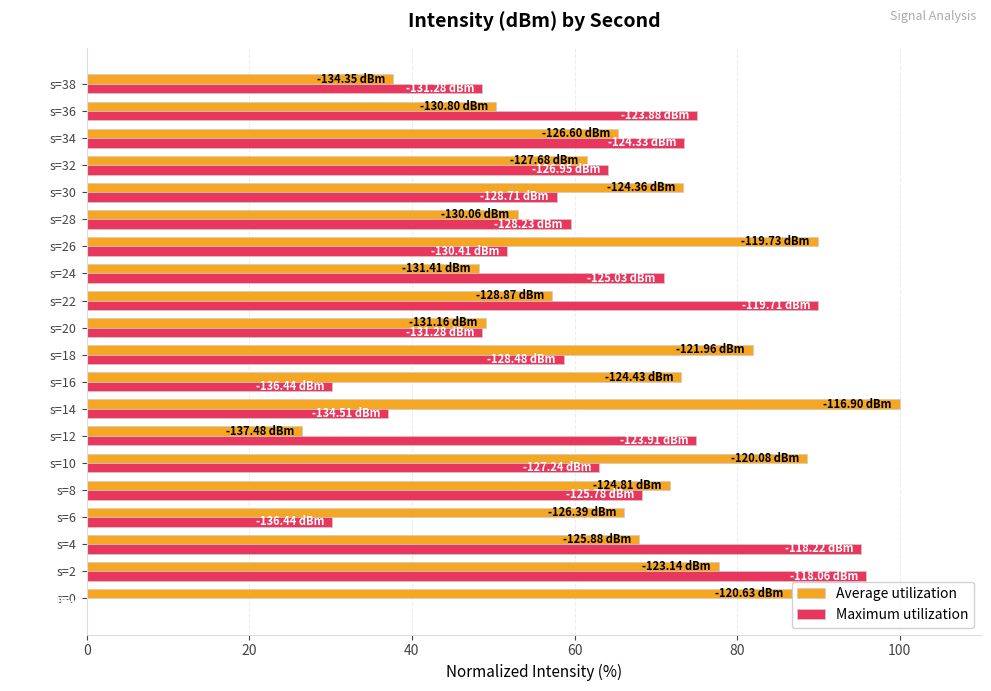

Which series changed the most between s=16 and s=28?

Maximum utilization